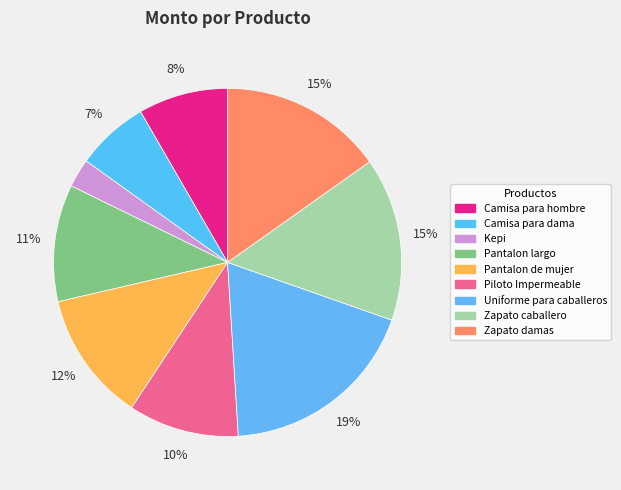

True or false: Pantalon largo accounts for 24% of the total.

False